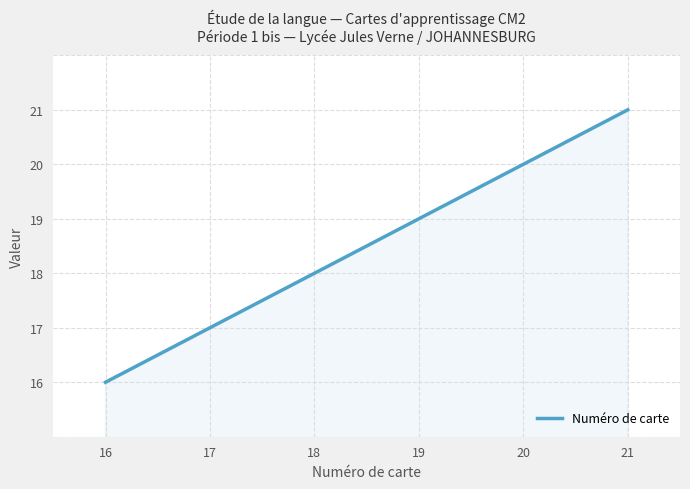

Count the number of data series in this chart.

1